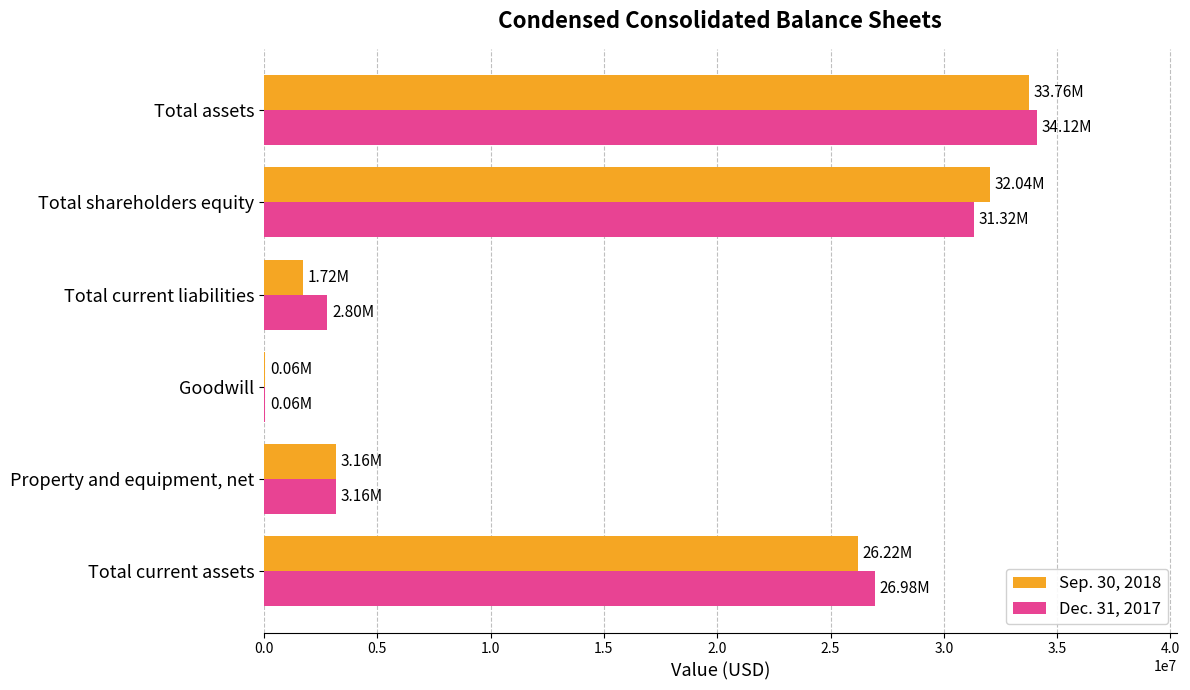

Is the value of Sep. 30, 2018 at Total assets greater than the value of Dec. 31, 2017 at Goodwill?

Yes